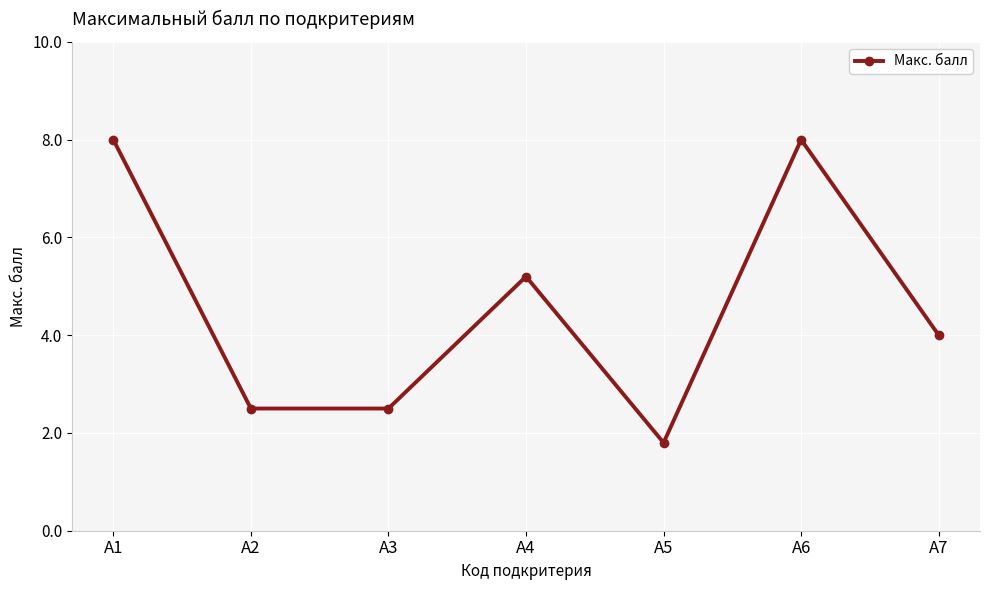

At which category does the chart reach its minimum across all series?

А5